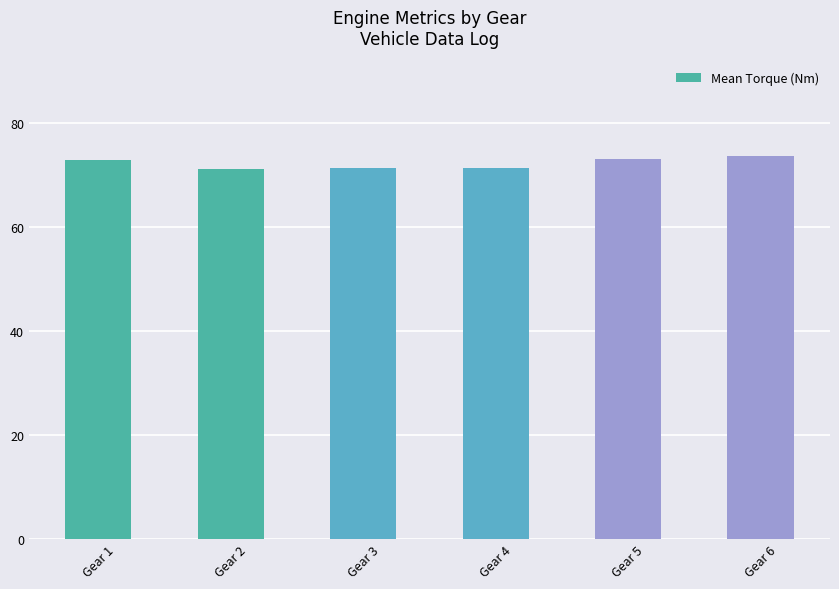

What is the value of the 1st bar from the left?

72.9